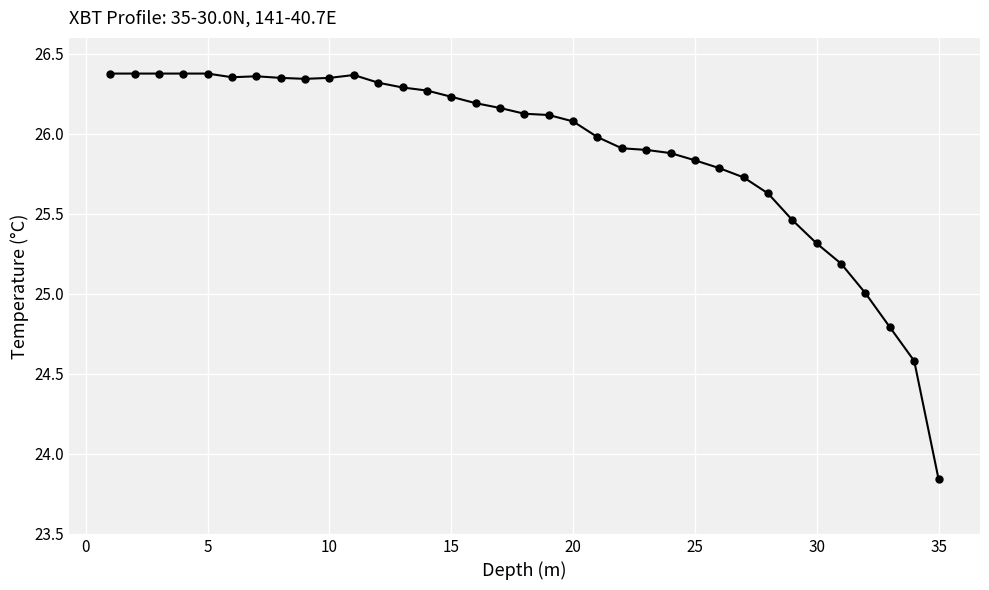

What is the difference between the second highest and minimum values?

2.5